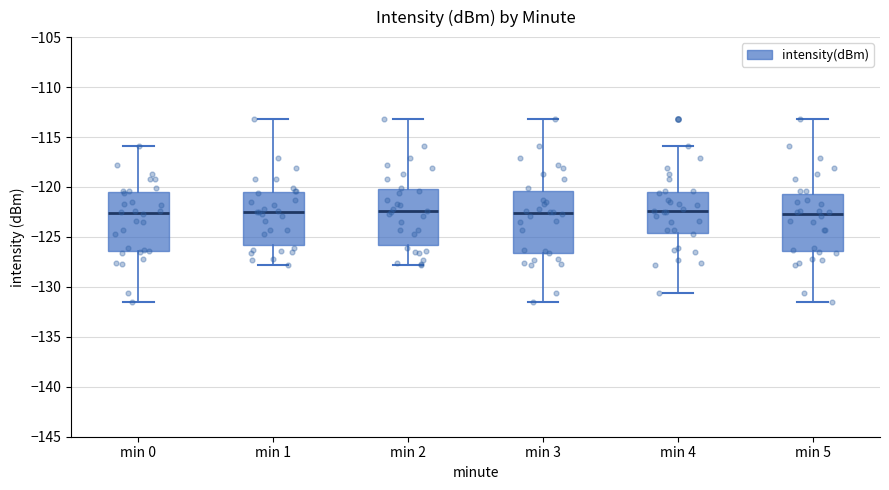

Reading left to right, read every box against the y-axis: the position of its median line, the range the box covers, and the ends of its whiskers. The values are not printed on the chart, so give them approximately, as read against the axis.

min 0: median -122.5, box -126.5 to -120.5, whiskers -131.5 to -116.0
min 1: median -122.5, box -126.0 to -120.5, whiskers -128.0 to -113.0
min 2: median -122.5, box -126.0 to -120.0, whiskers -128.0 to -113.0
min 3: median -122.5, box -126.5 to -120.5, whiskers -131.5 to -113.0
min 4: median -122.5, box -124.5 to -120.5, whiskers -130.5 to -116.0
min 5: median -122.5, box -126.5 to -120.5, whiskers -131.5 to -113.0